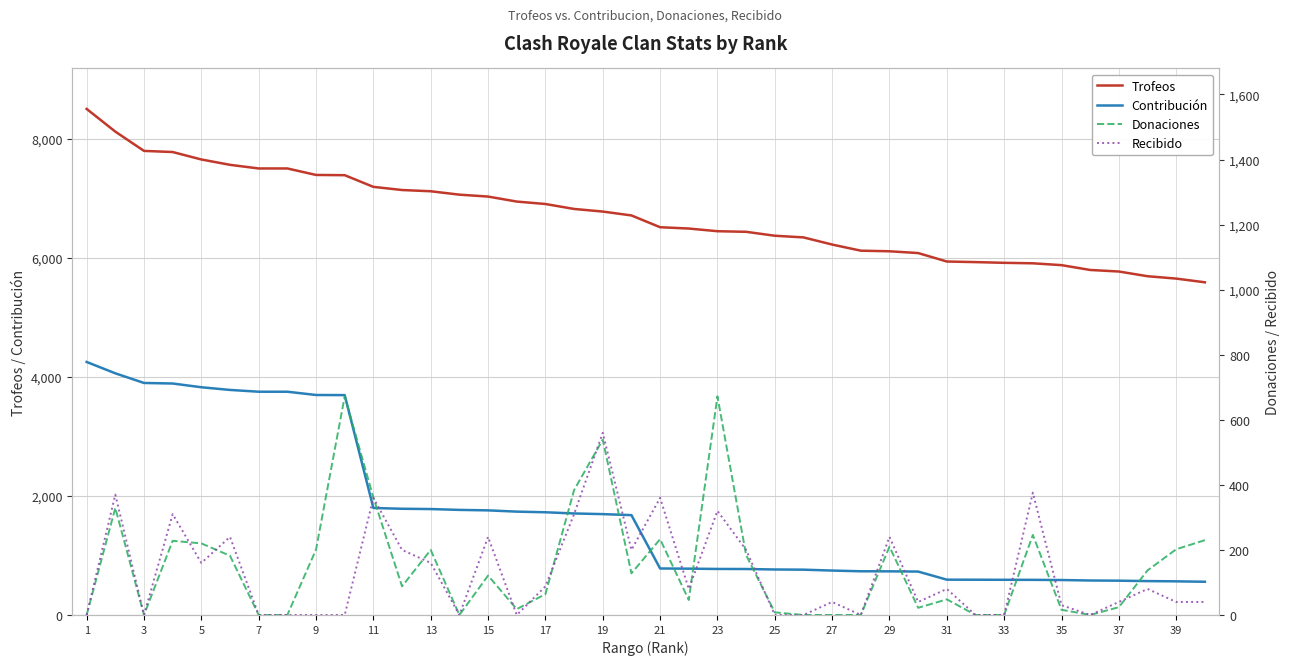

True or false: Trofeos and Contribución cross at least once.

False